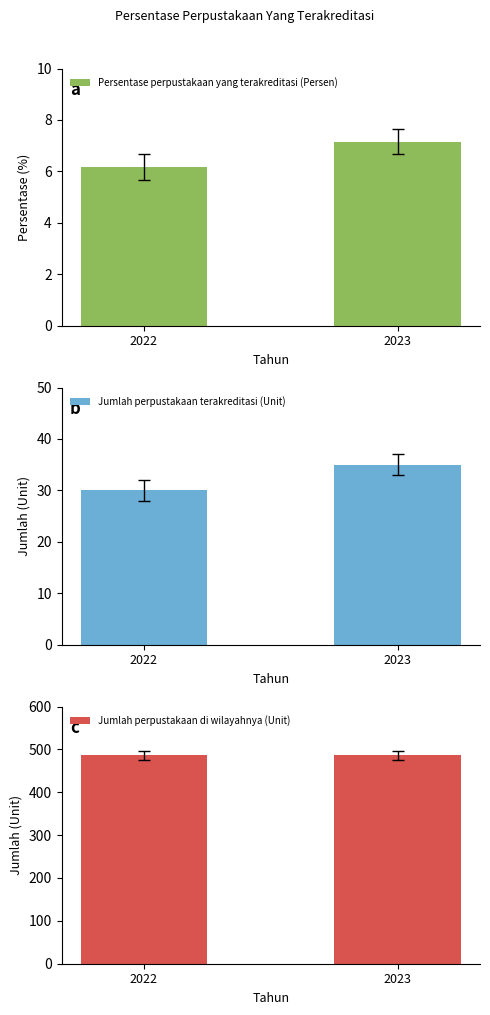

Is it true that Jumlah perpustakaan terakreditasi (Unit) equals 47.8 at 2023?

False